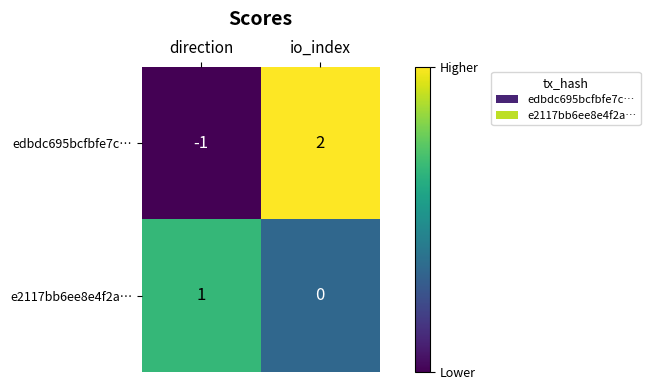

True or false: e2117bb6ee8e4f2a… has a value of 1 at direction.

True